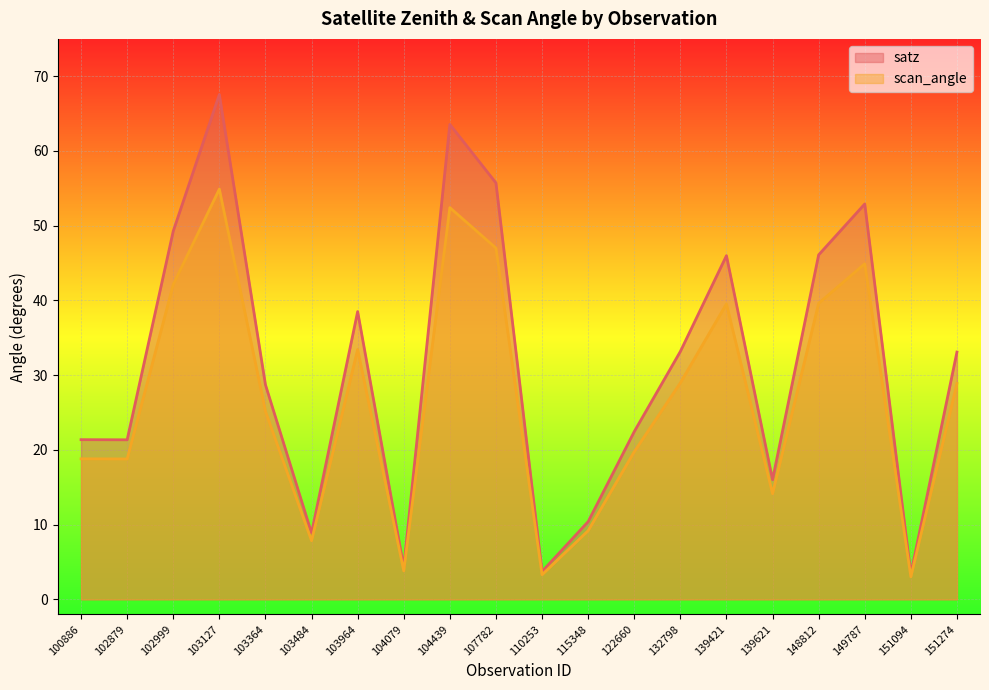

At 139621, list the series in order from smallest to largest.

scan_angle, satz